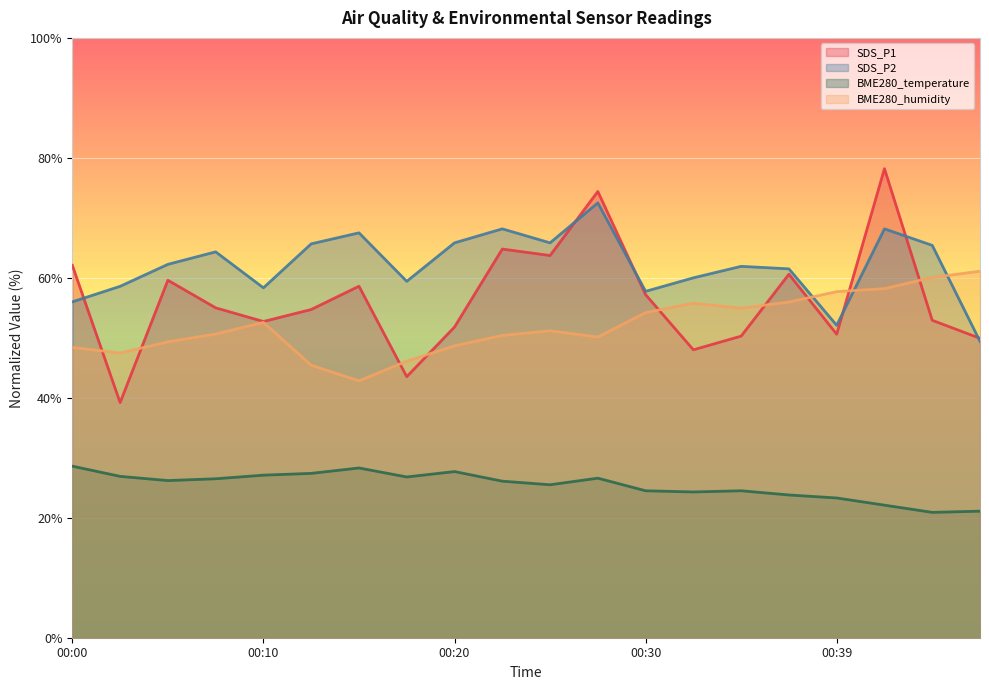

What are all the series names shown in the legend?

SDS_P1, SDS_P2, BME280_temperature, BME280_humidity